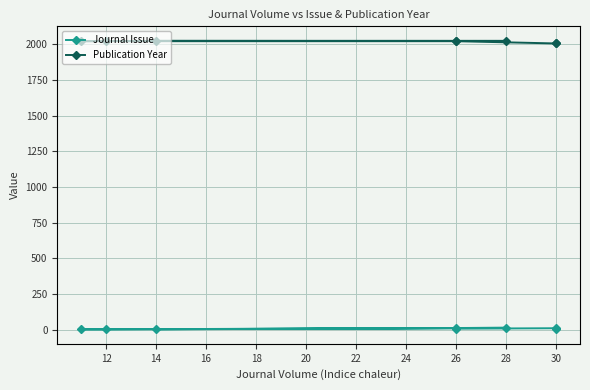

What is the maximum value for Journal Issue?

12